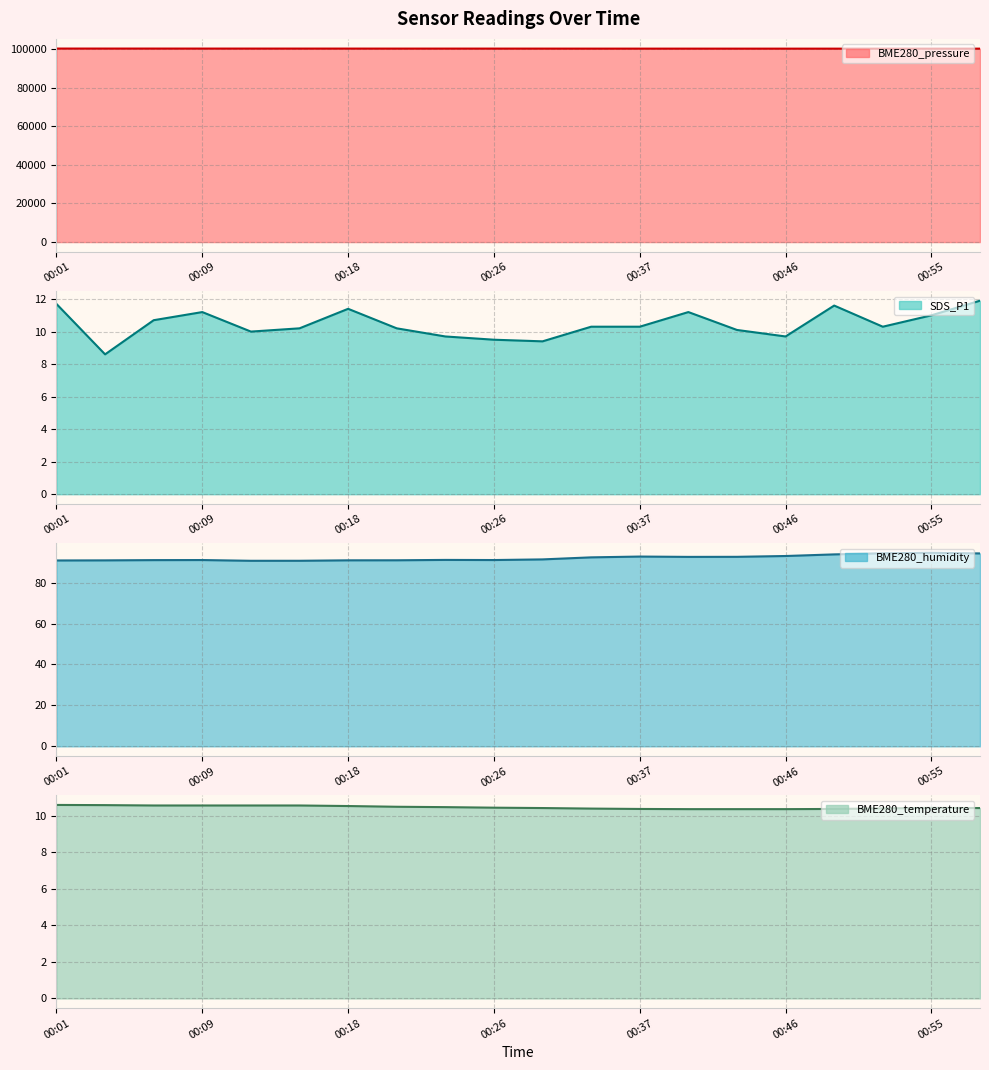

Does the chart display data point markers on the line(s)?

No